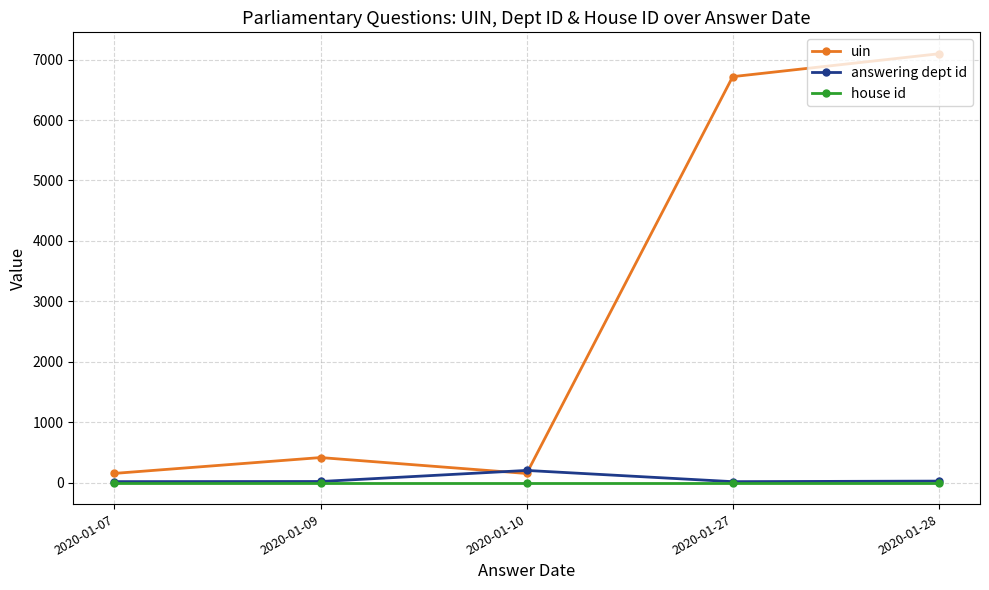

At which category does the chart reach its peak across all series?

2020-01-28